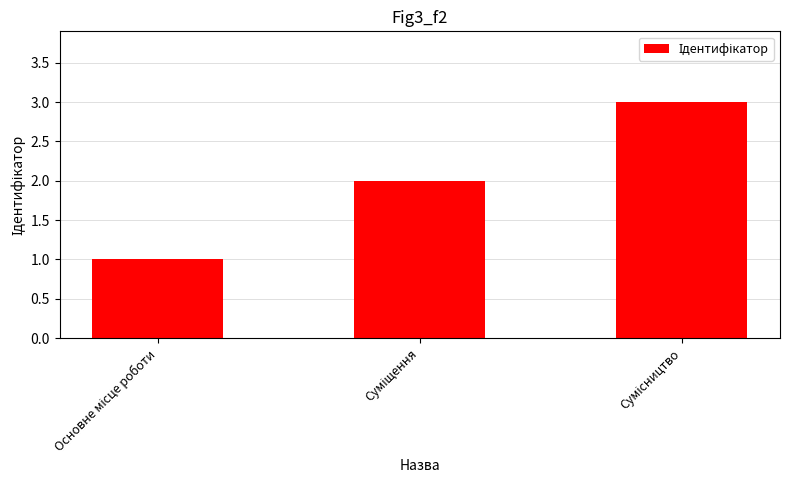

What is the maximum value shown in the chart?

3